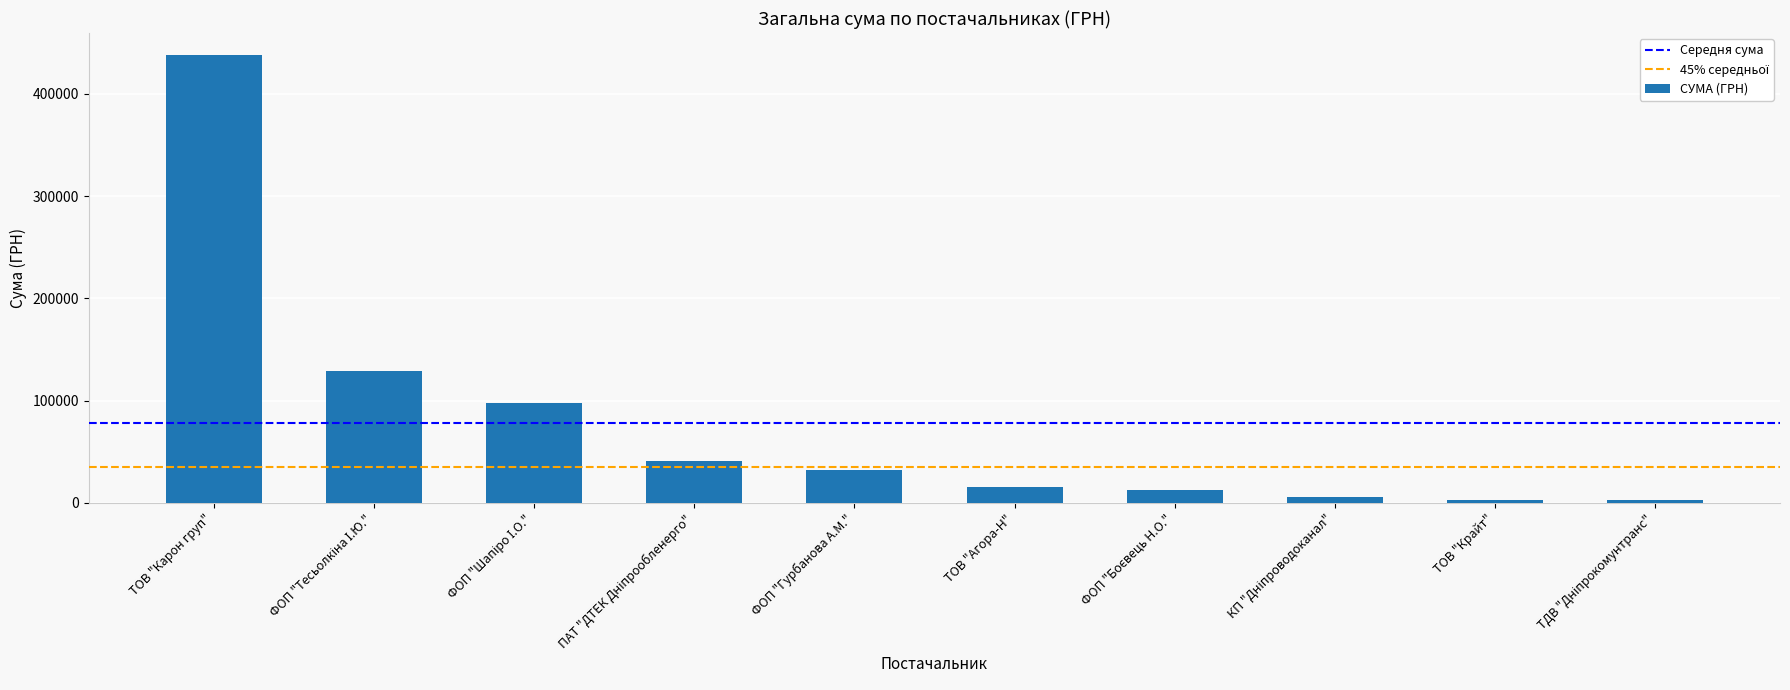

What position from the right is ТОВ "Агора-Н"?

5